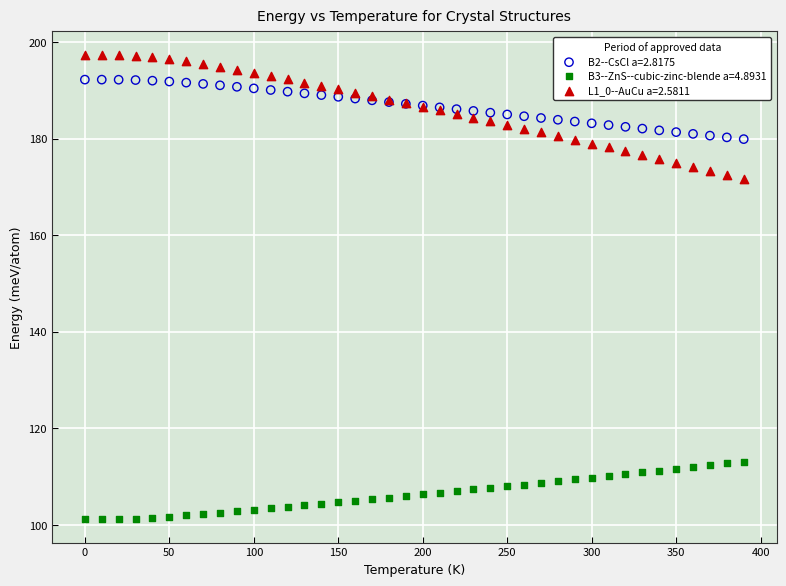

Which series reaches the minimum Y coordinate?

B3--ZnS--cubic-zinc-blende a=4.8931